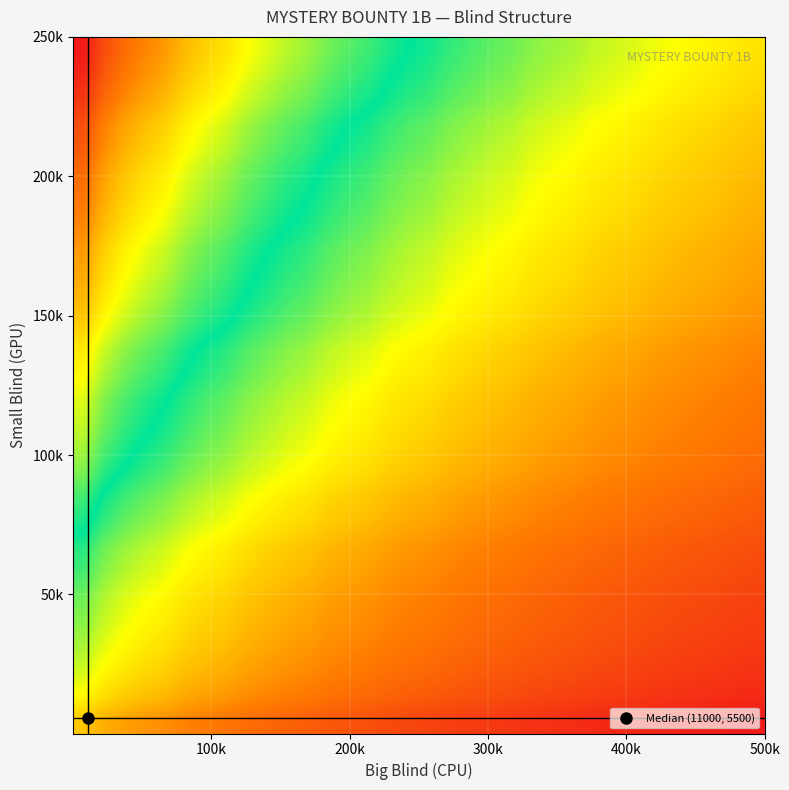

What is the greatest value displayed?

2.3